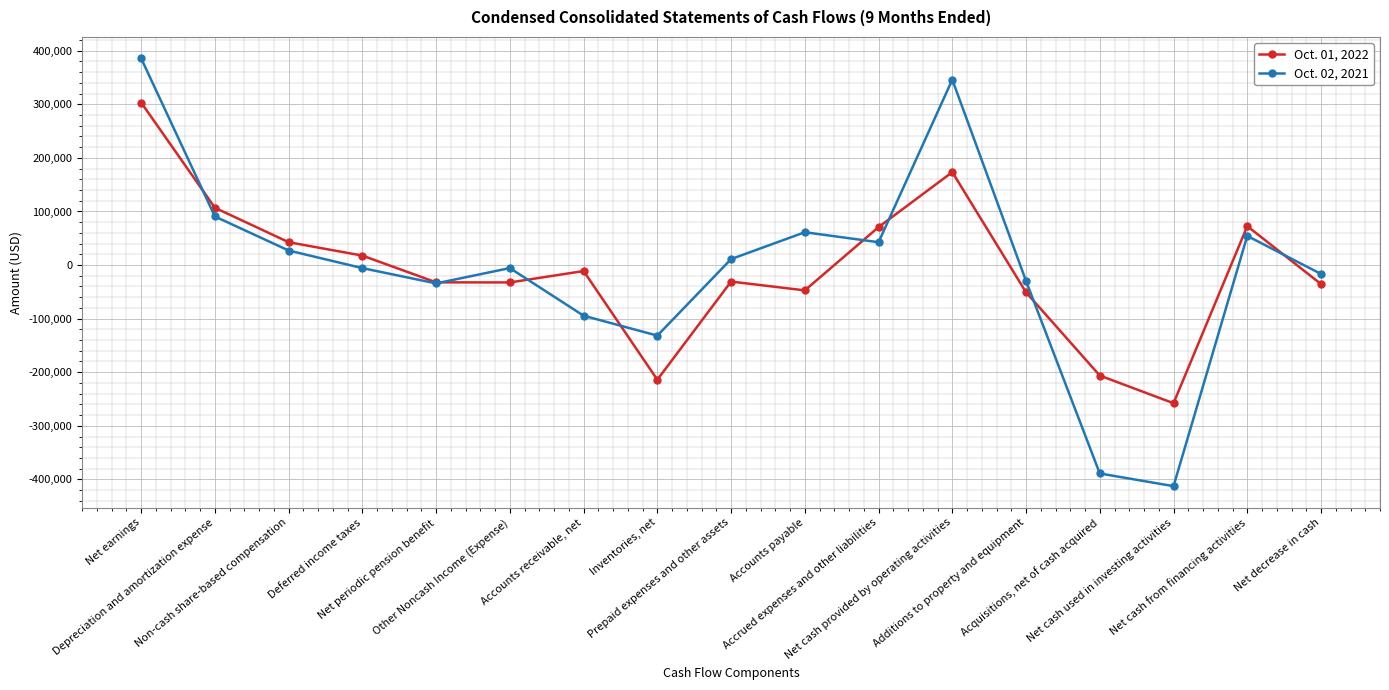

What is the label of the 1st point from the left?

Net earnings